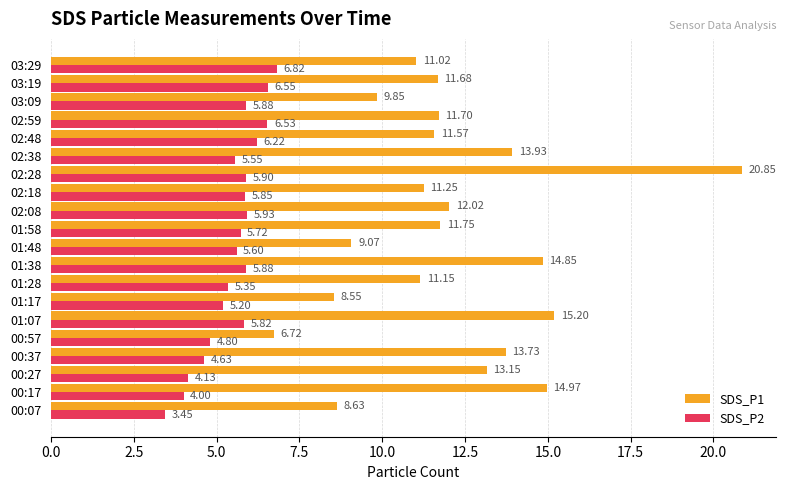

What is the difference between the second highest and minimum values in the SDS_P2 series?

3.1